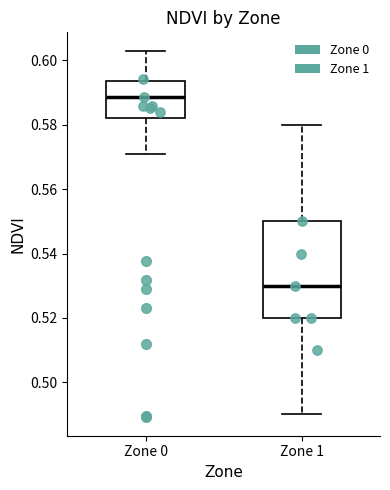

Reading left to right, transcribe this box plot: for each box, give where its median line is, the range the box spans, and where its two whiskers end, as read against the y-axis. The values are not printed on the chart, so give them approximately, as read against the axis.

Zone 0: median 0.588, box 0.582 to 0.594, whiskers 0.570 to 0.604
Zone 1: median 0.530, box 0.520 to 0.550, whiskers 0.490 to 0.580